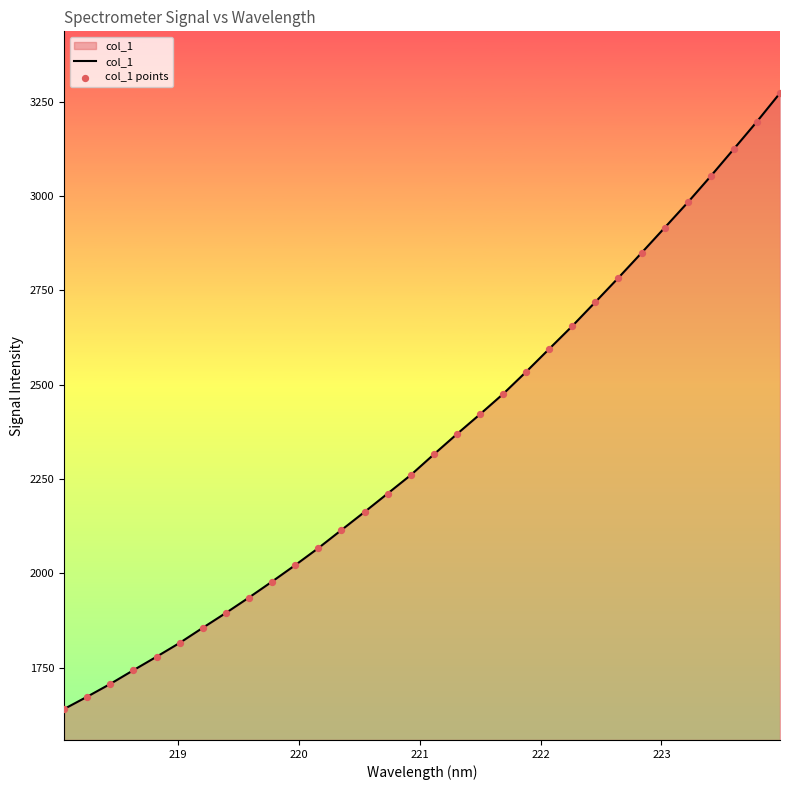

What is the greatest value displayed?

3272.5